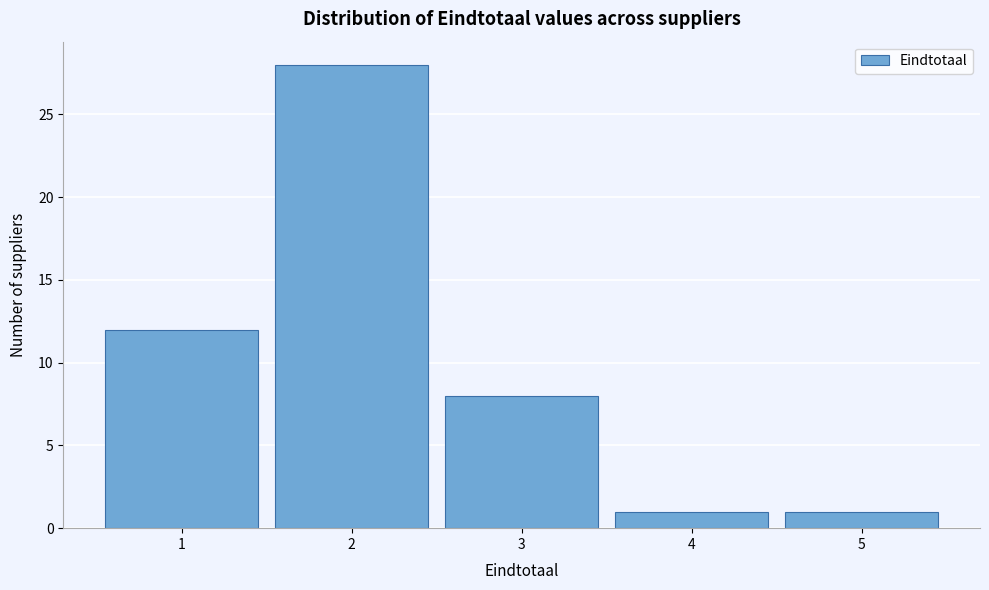

Over which range of the x-axis is the bar tallest?

1.5 to 2.5